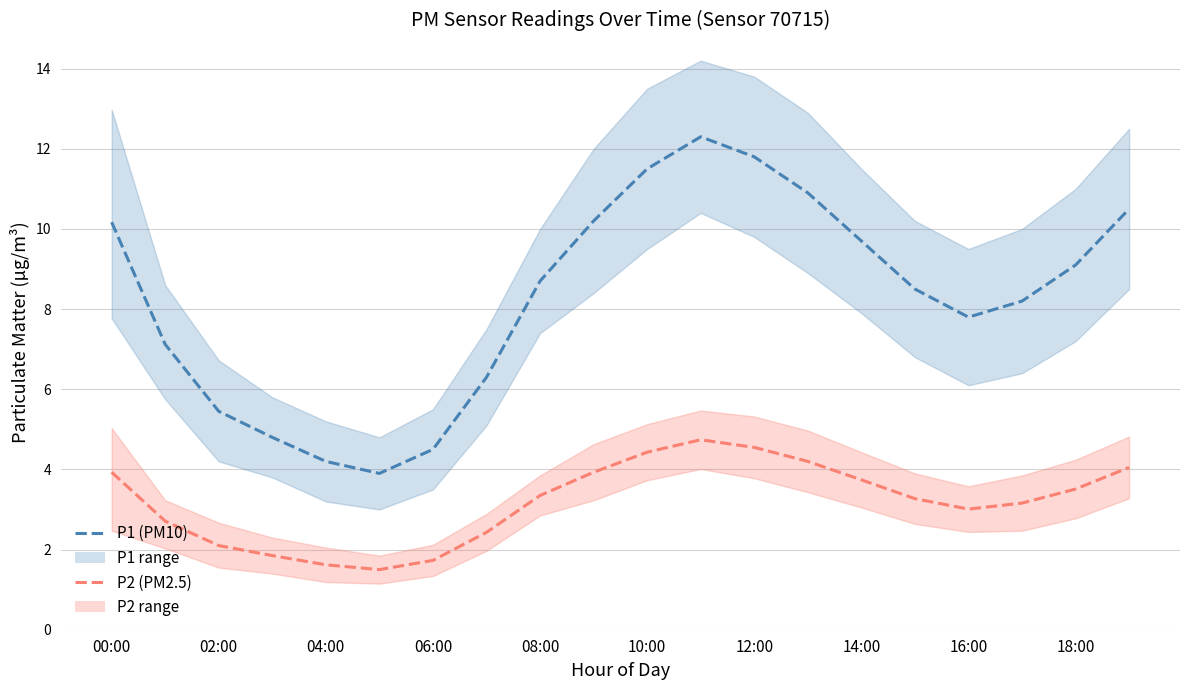

What is the value of the P2 (PM2.5) point at the 3rd from the left?

2.1